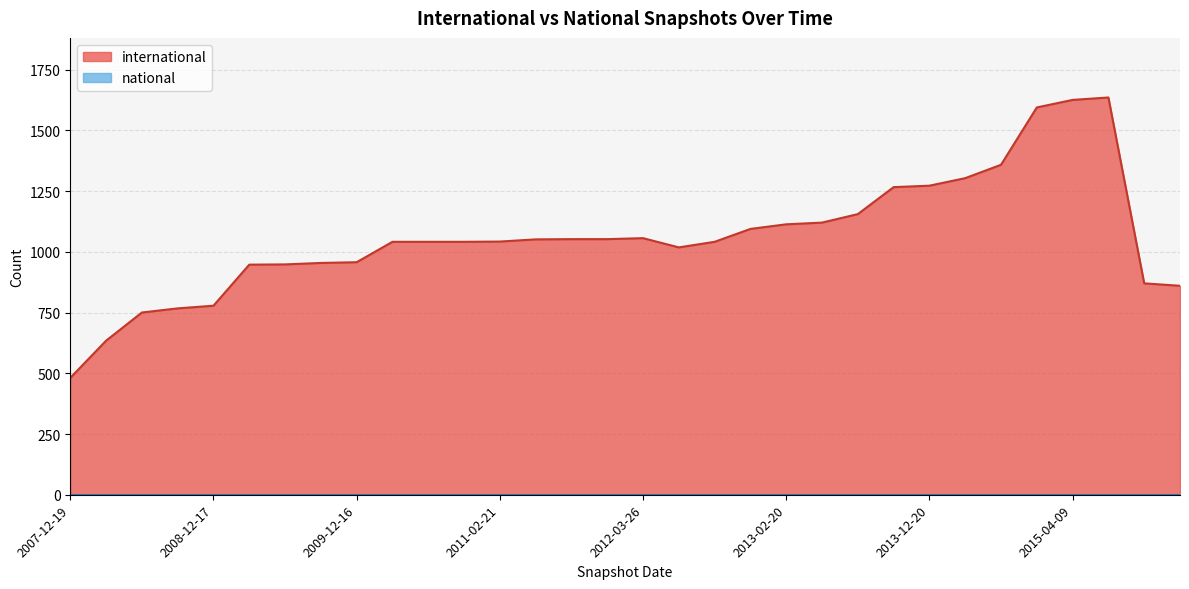

Rank the categories by value from lowest to highest.

2007-12-19, 2008-04-01, 2008-06-27, 2008-10-10, 2008-12-17, 2016-01-04, 2015-10-01, 2009-04-06, 2009-06-17, 2009-09-25, 2009-12-16, 2012-07-13, 2010-04-01, 2010-07-26, 2010-11-17, 2012-10-31, 2011-02-21, 2011-06-10, 2011-09-05, 2012-01-18, 2012-03-26, 2012-12-11, 2013-02-20, 2013-05-21, 2013-07-09, 2013-09-10, 2013-12-20, 2014-03-28, 2014-09-08, 2015-01-19, 2015-04-09, 2015-07-03